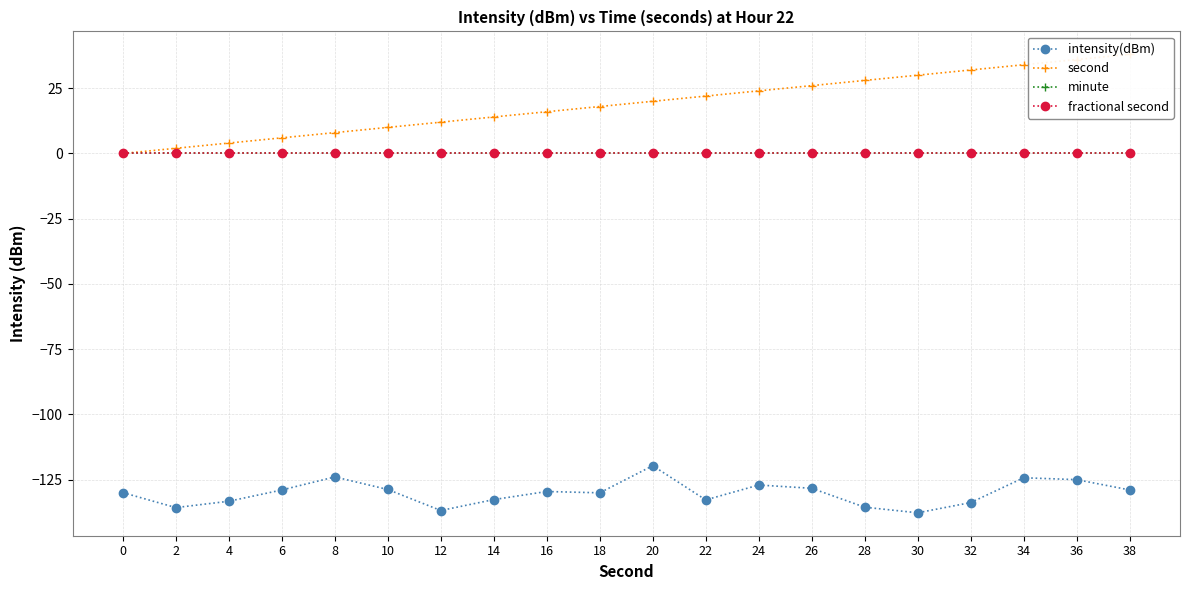

What is the difference between the maximum and minimum values in the intensity(dBm) series?

18.0